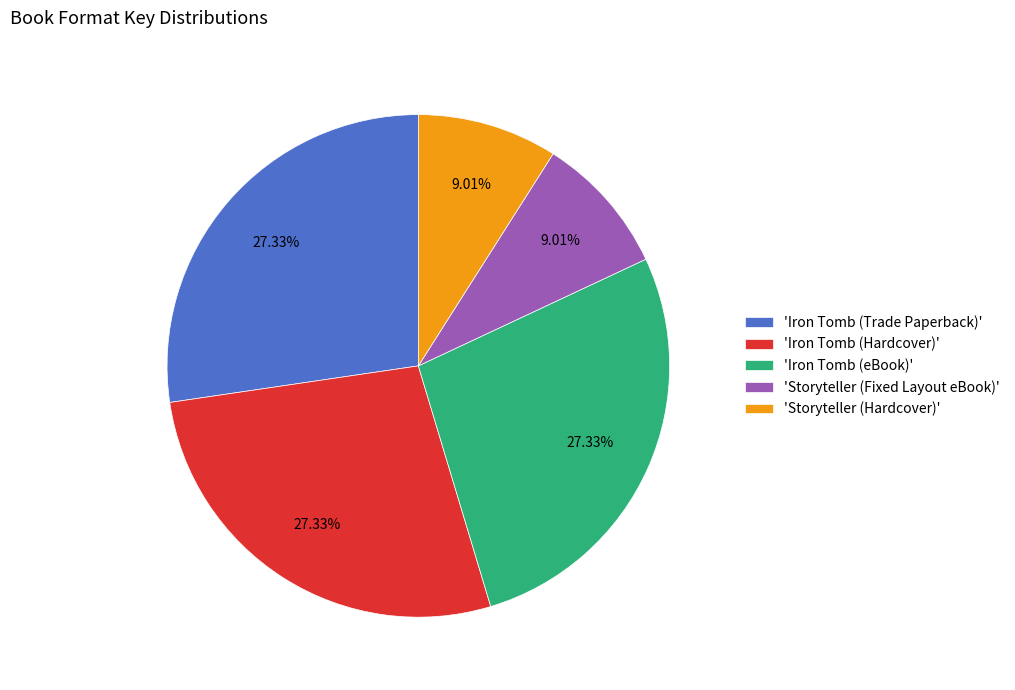

Which has a higher value, 'Storyteller (Fixed Layout eBook)' or 'Iron Tomb (Hardcover)'?

'Iron Tomb (Hardcover)'